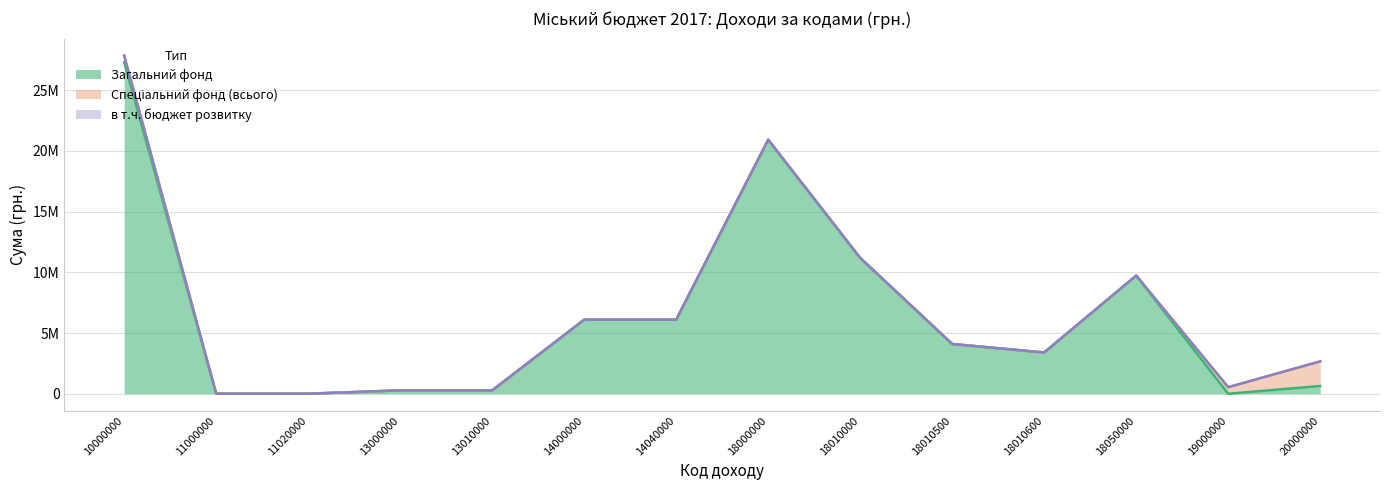

Which series has the largest range (max minus min)?

Загальний фонд